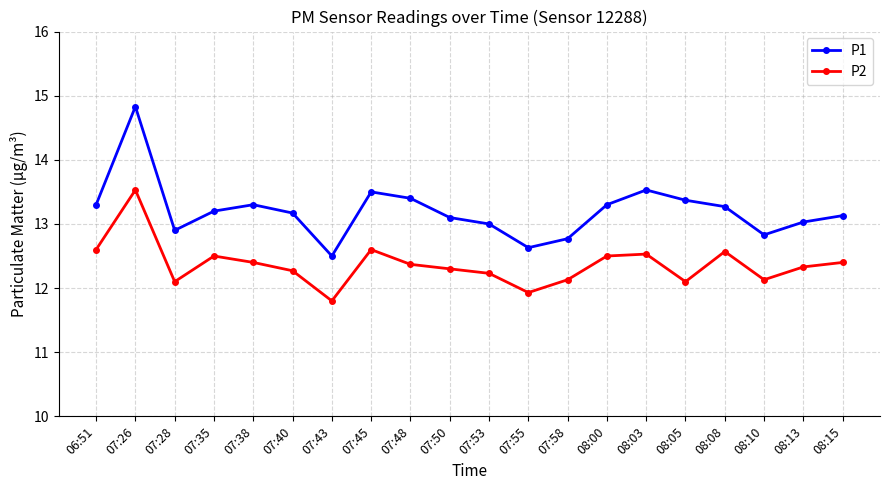

True or false: P1 and P2 cross at least once.

False